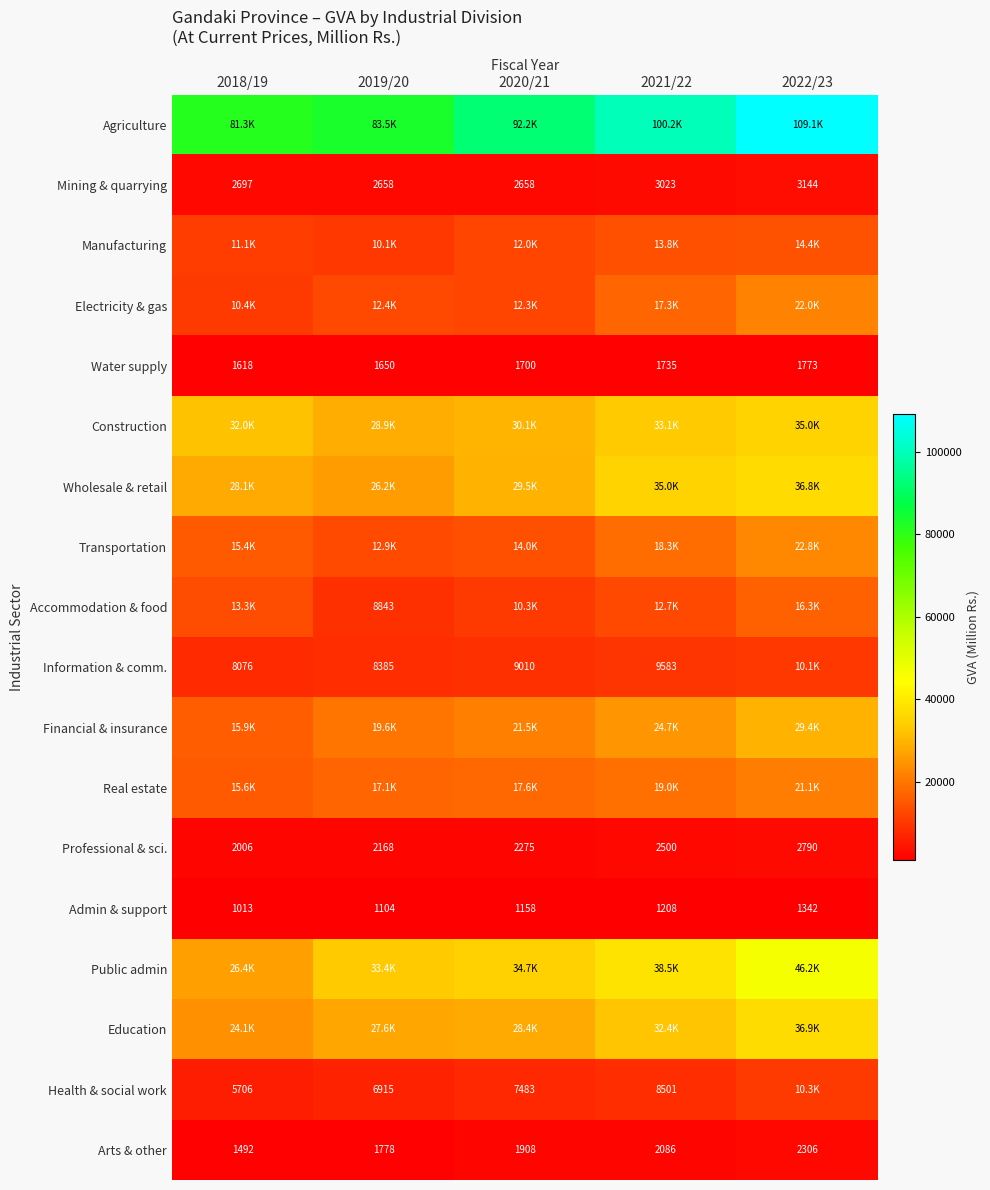

Rank the categories by Construction value from lowest to highest.

2019/20, 2020/21, 2018/19, 2021/22, 2022/23